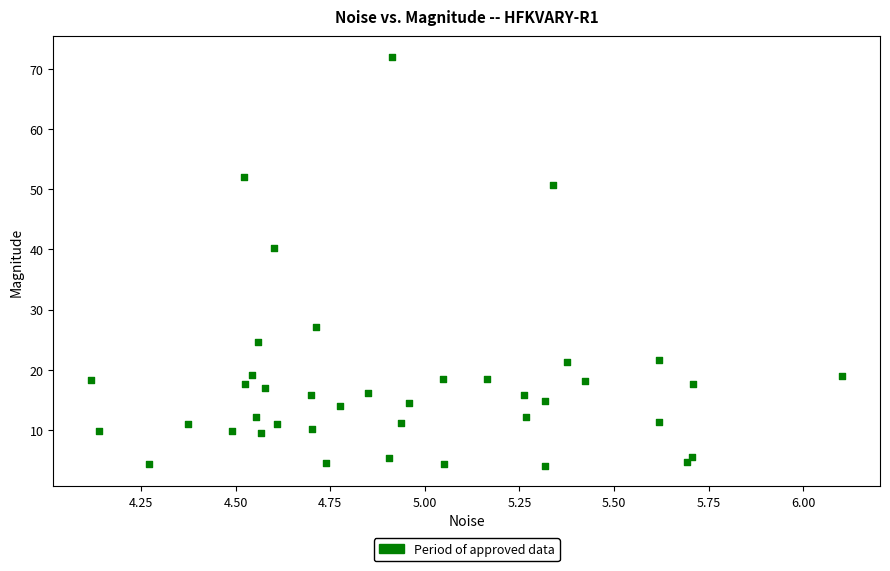

What Y value in the scatter plot is closest to 38?

40.2